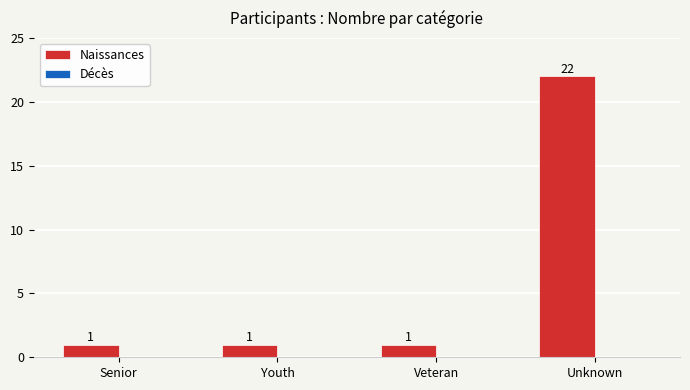

Which has a higher value, Unknown or Youth?

Unknown